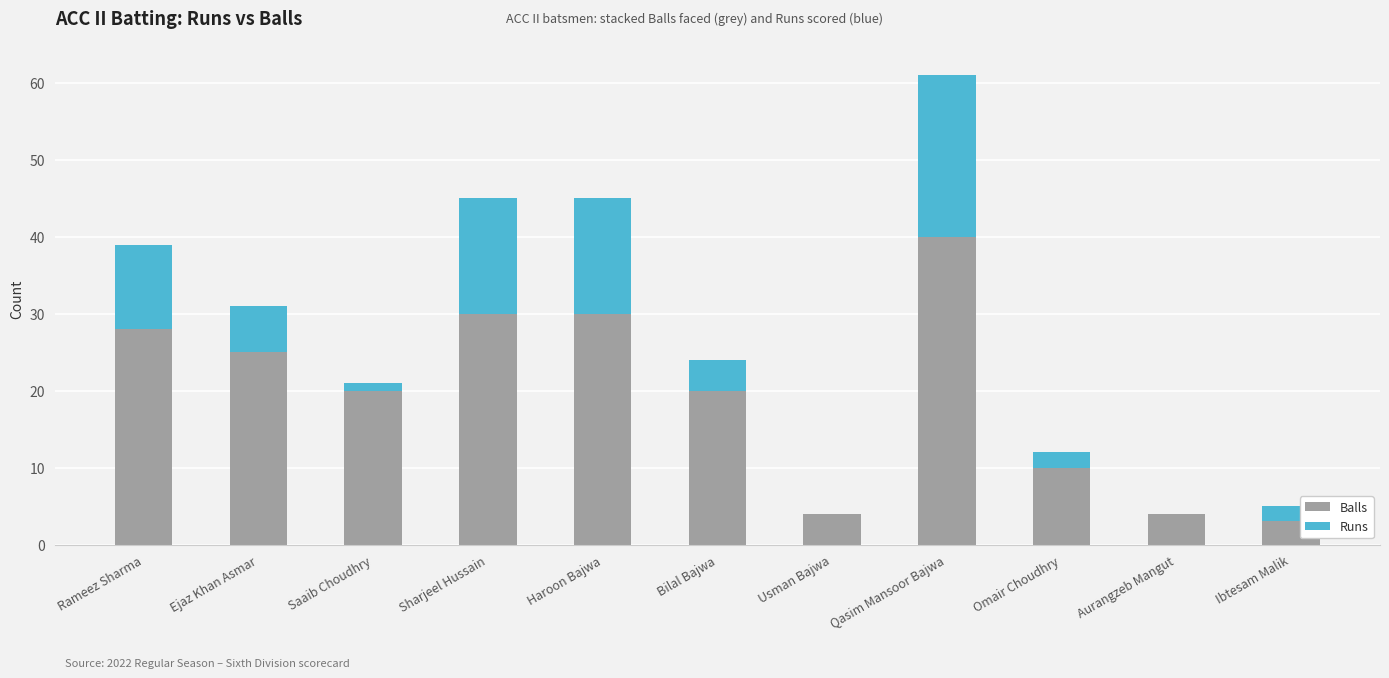

Reading left to right, list the values for the Balls series.

Rameez Sharma=28	Ejaz Khan Asmar=25	Saaib Choudhry=20	Sharjeel Hussain=30	Haroon Bajwa=30	Bilal Bajwa=20	Usman Bajwa=4	Qasim Mansoor Bajwa=40	Omair Choudhry=10	Aurangzeb Mangut=4	Ibtesam Malik=3